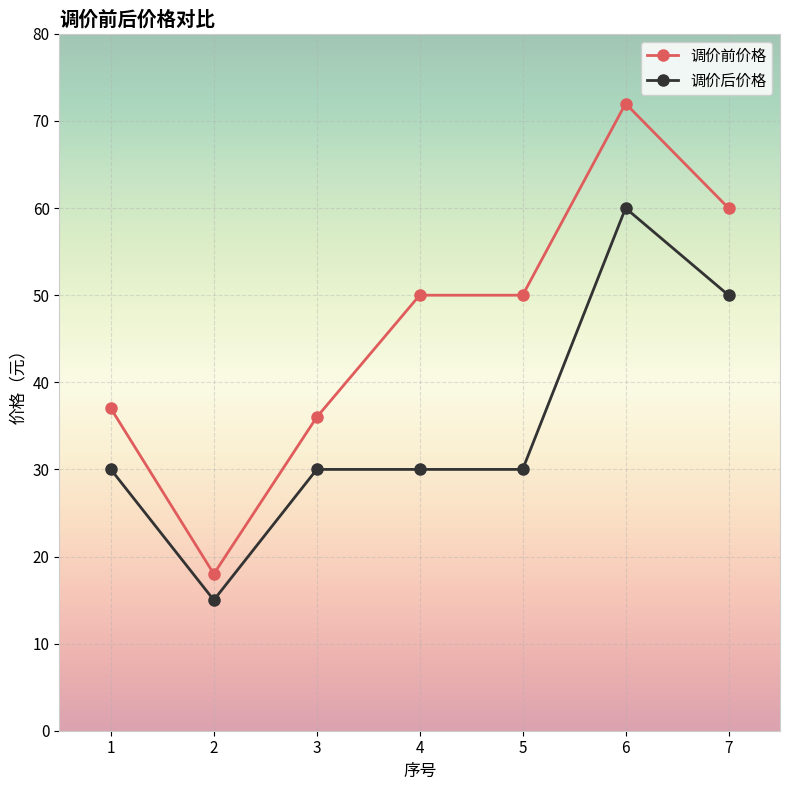

At which category is the sum across all series the highest?

6